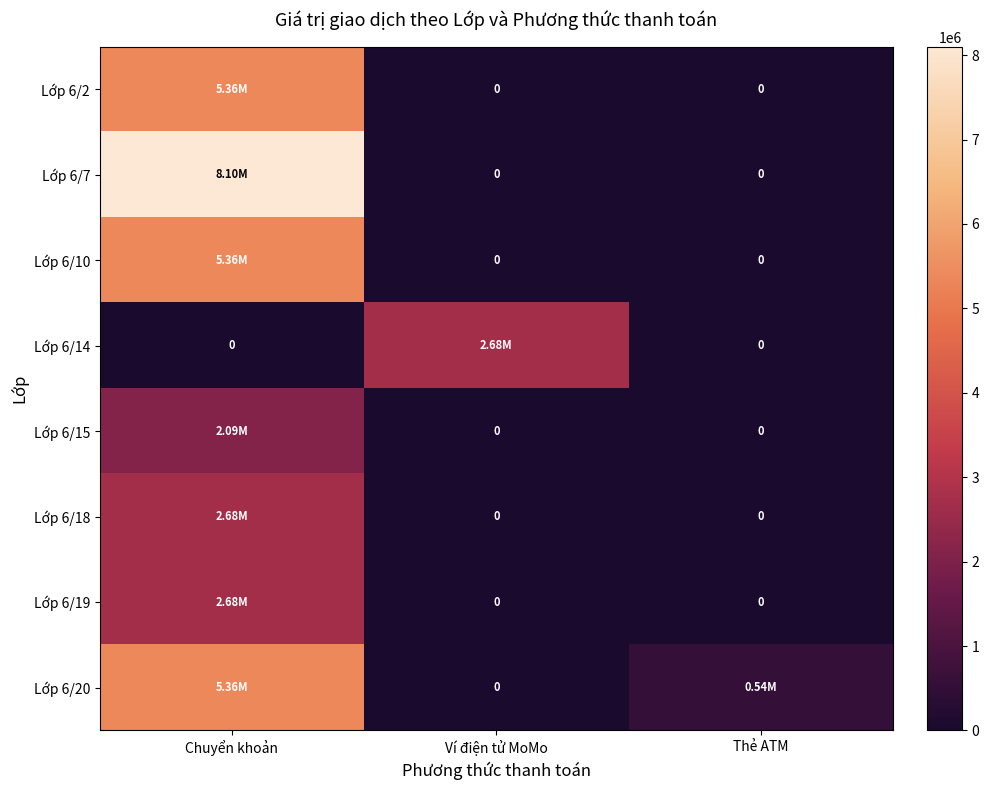

At which category is the sum across all series the highest?

Chuyển khoản